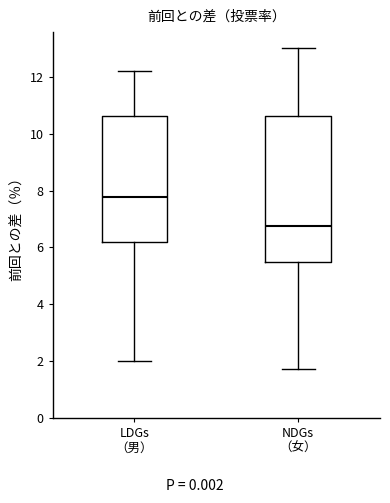

Where does the lower whisker of the box for NDGs （女） end on the y-axis? The values are not printed on the chart, so give them approximately, as read against the axis.

1.8